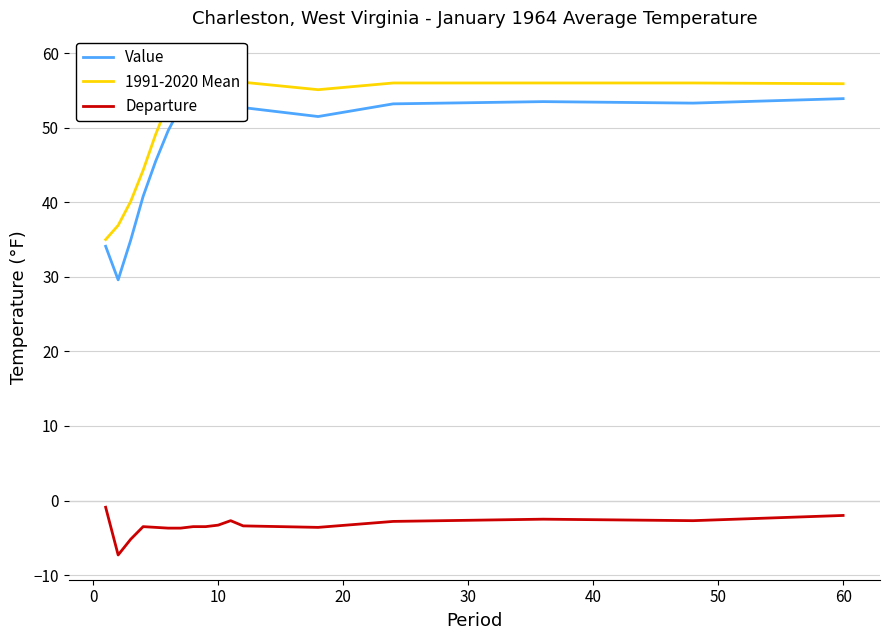

How many interior local peaks does the Departure series have?

3